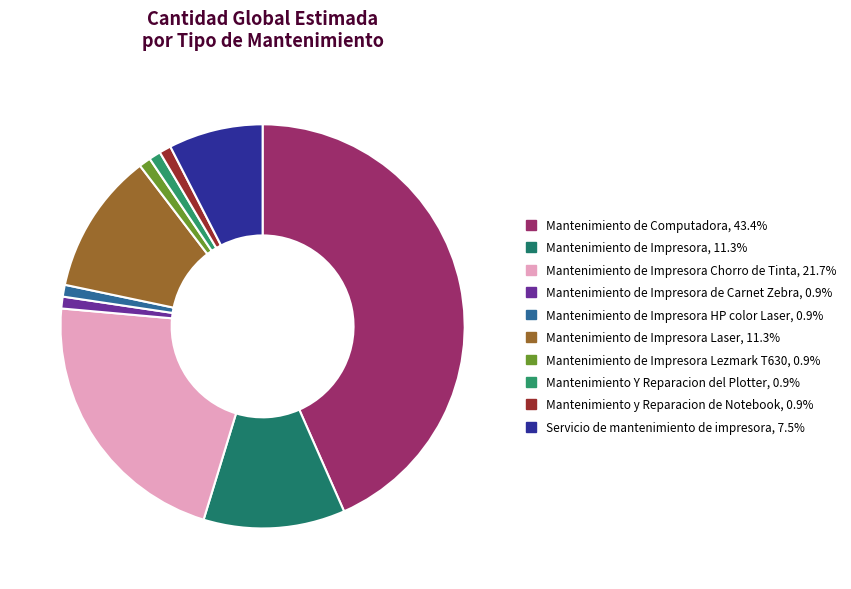

Is there any slice that represents more than half of the pie?

No